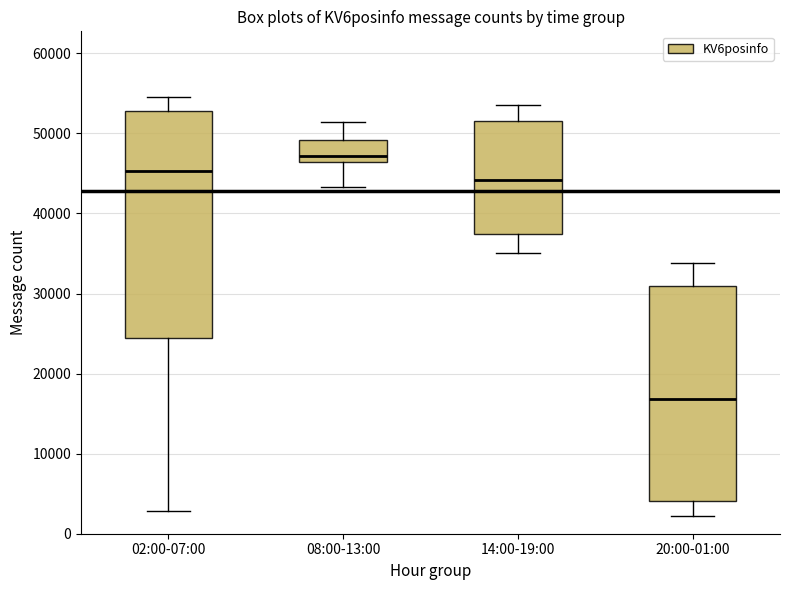

Which box is the tallest, from its lower edge to its upper edge?

02:00-07:00